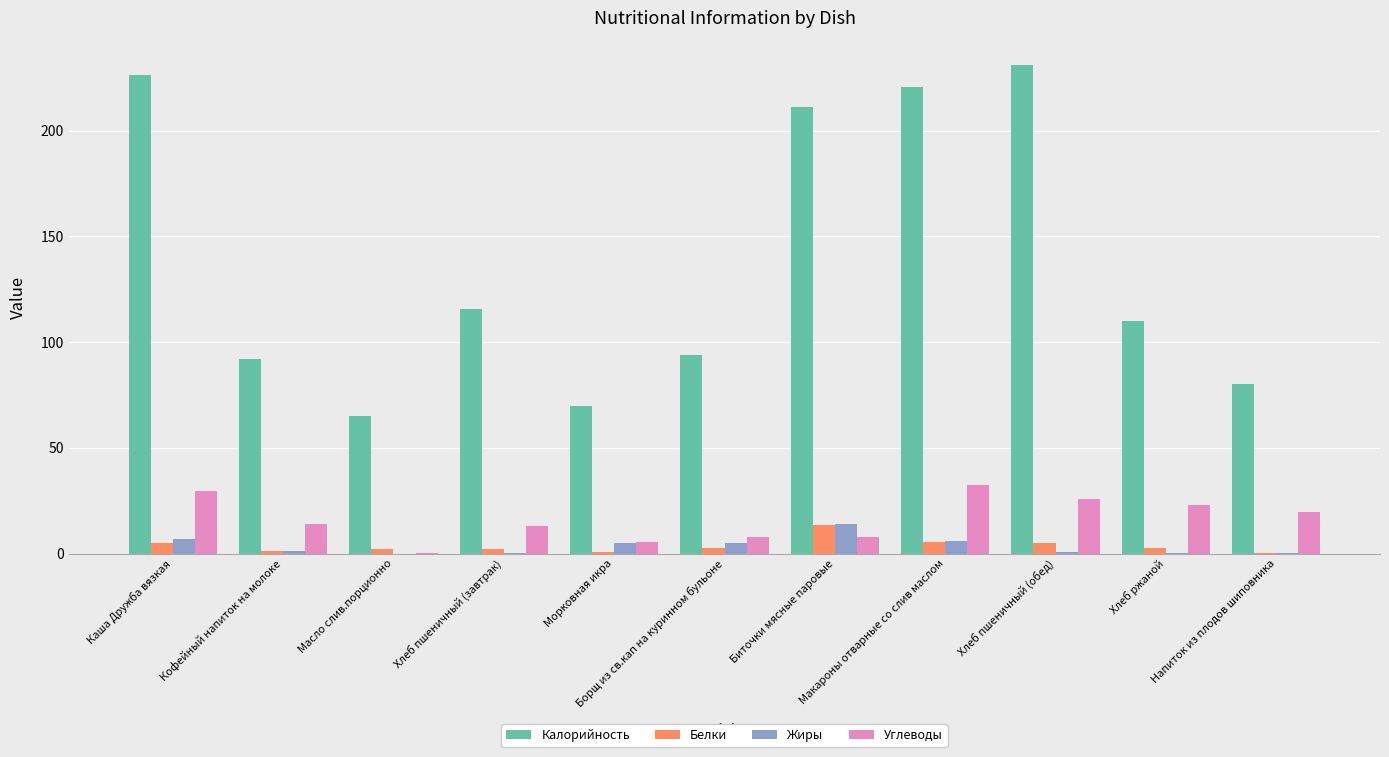

What is the maximum value shown in the chart?

231.0